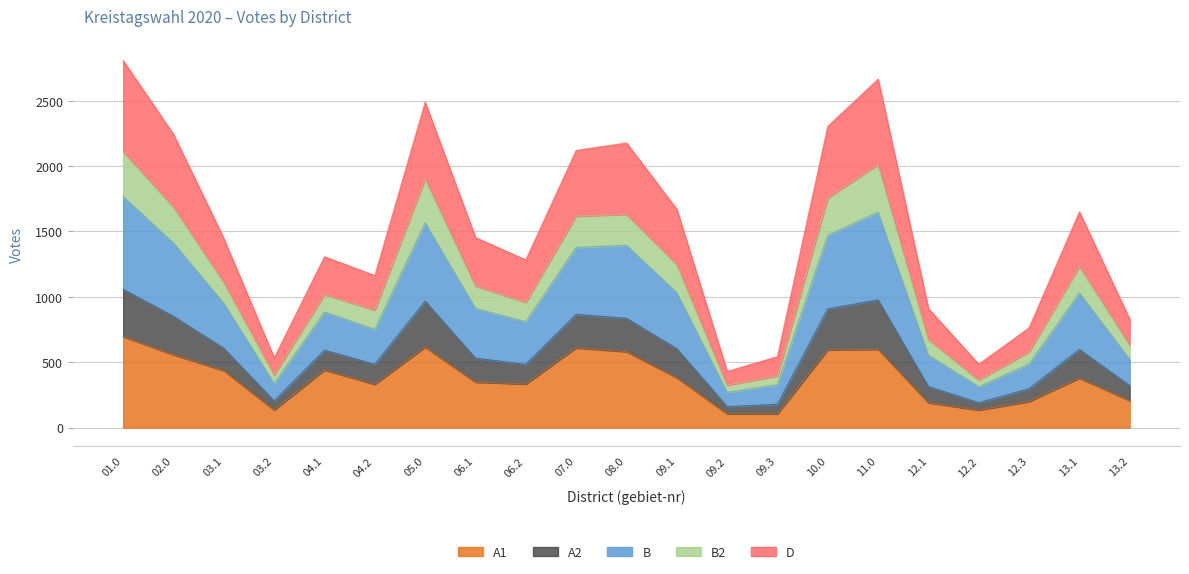

True or false: A1 and A2 intersect in this chart.

False